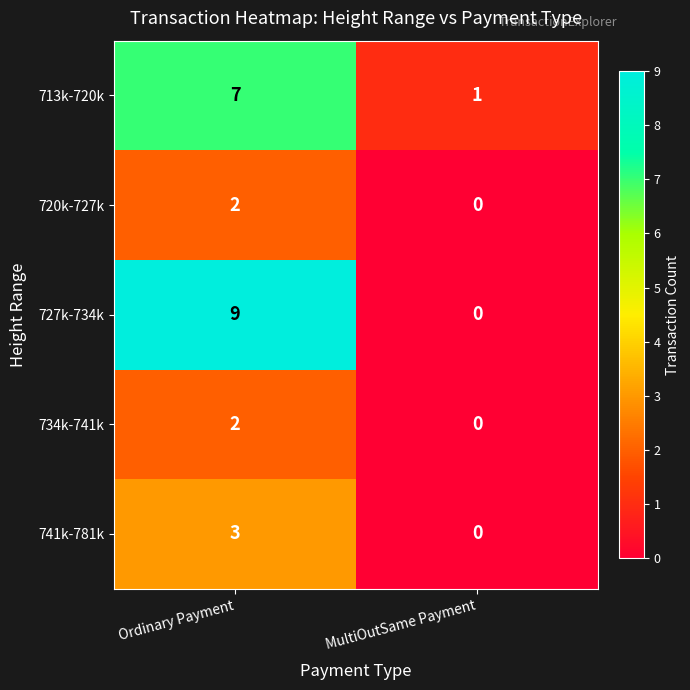

What is the spread (max minus min) of values at MultiOutSame Payment?

1